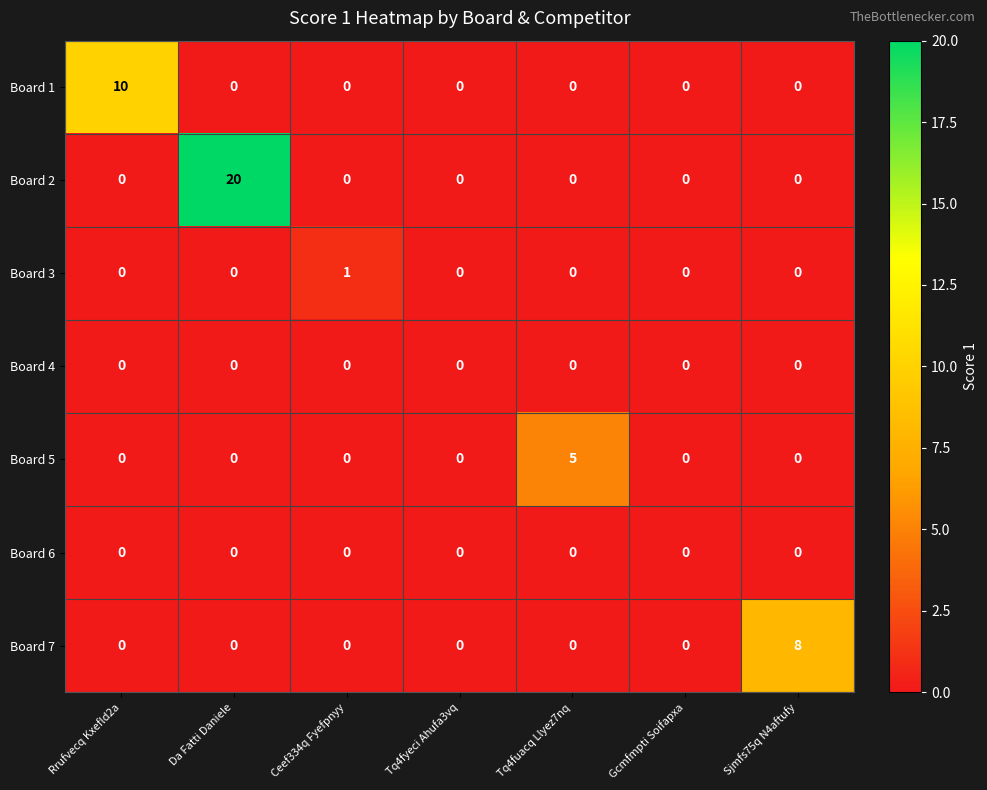

At how many categories does at least one series exceed 4?

4